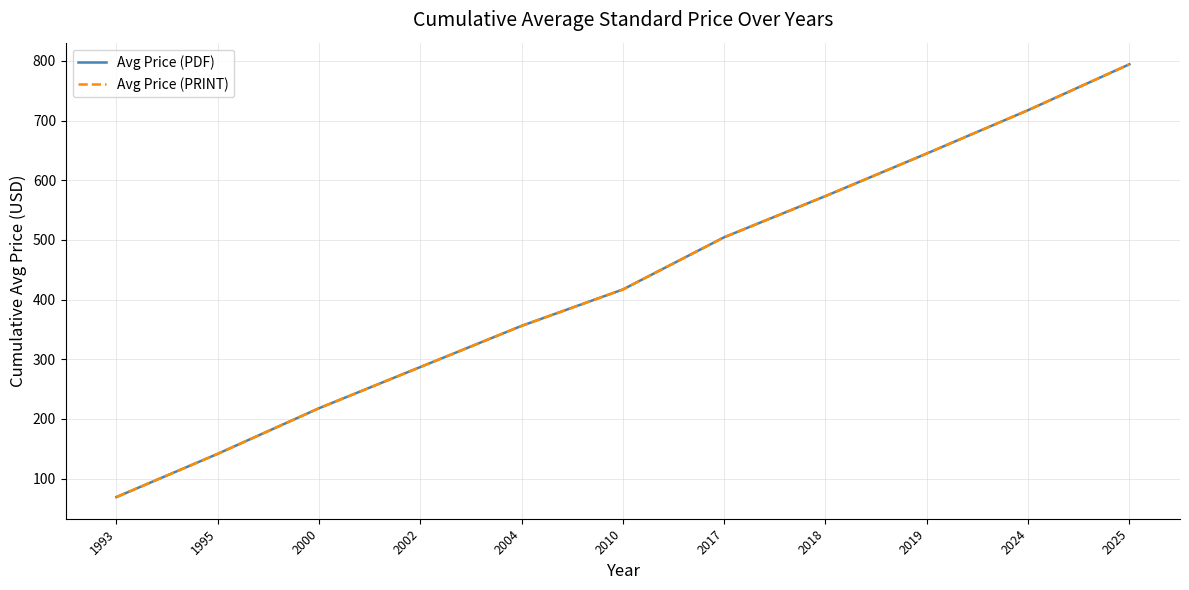

Is this an area chart (filled region under the line)?

No